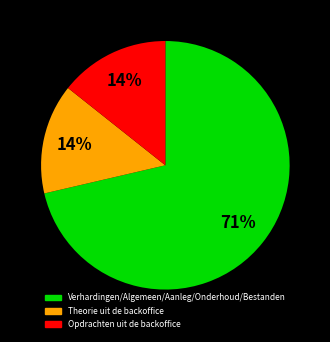

To the nearest percent, what is the average slice percentage?

33%